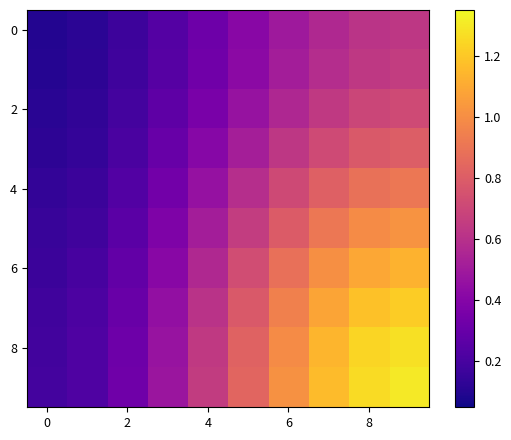

At how many categories does at least one series exceed 0?

10